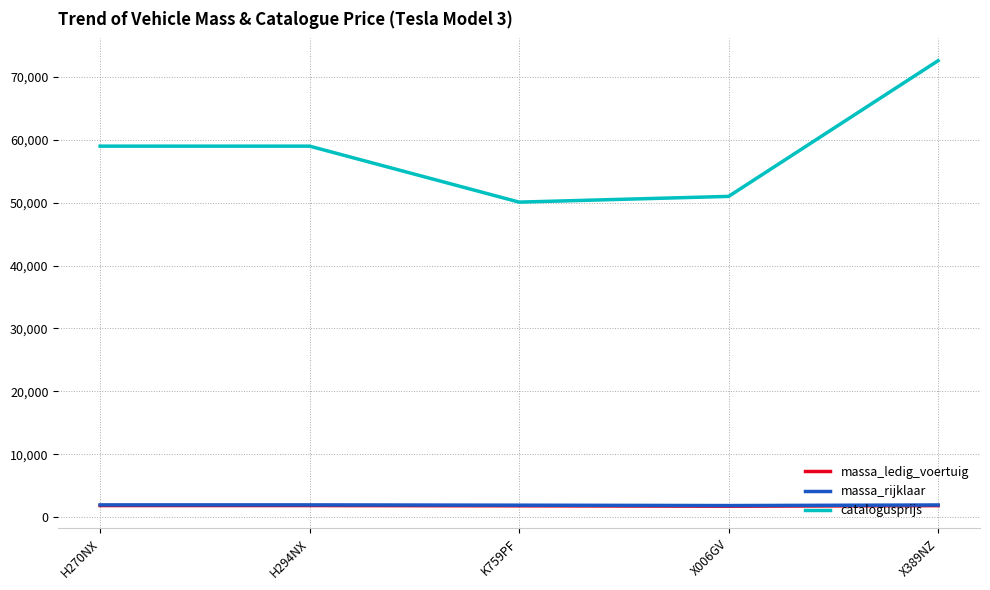

The value of catalogusprijs at H294NX is 23575. True or false?

False